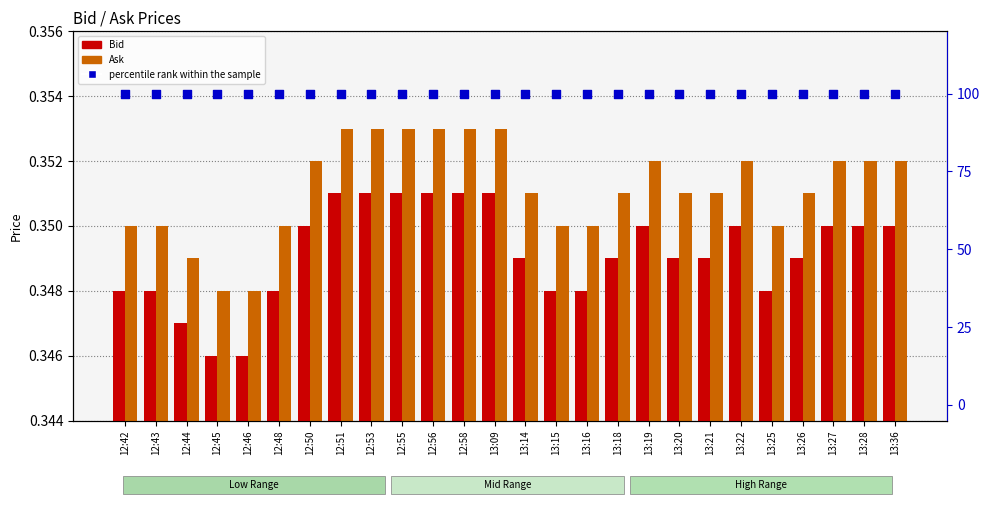

At which category is the sum across all series the highest?

12:51